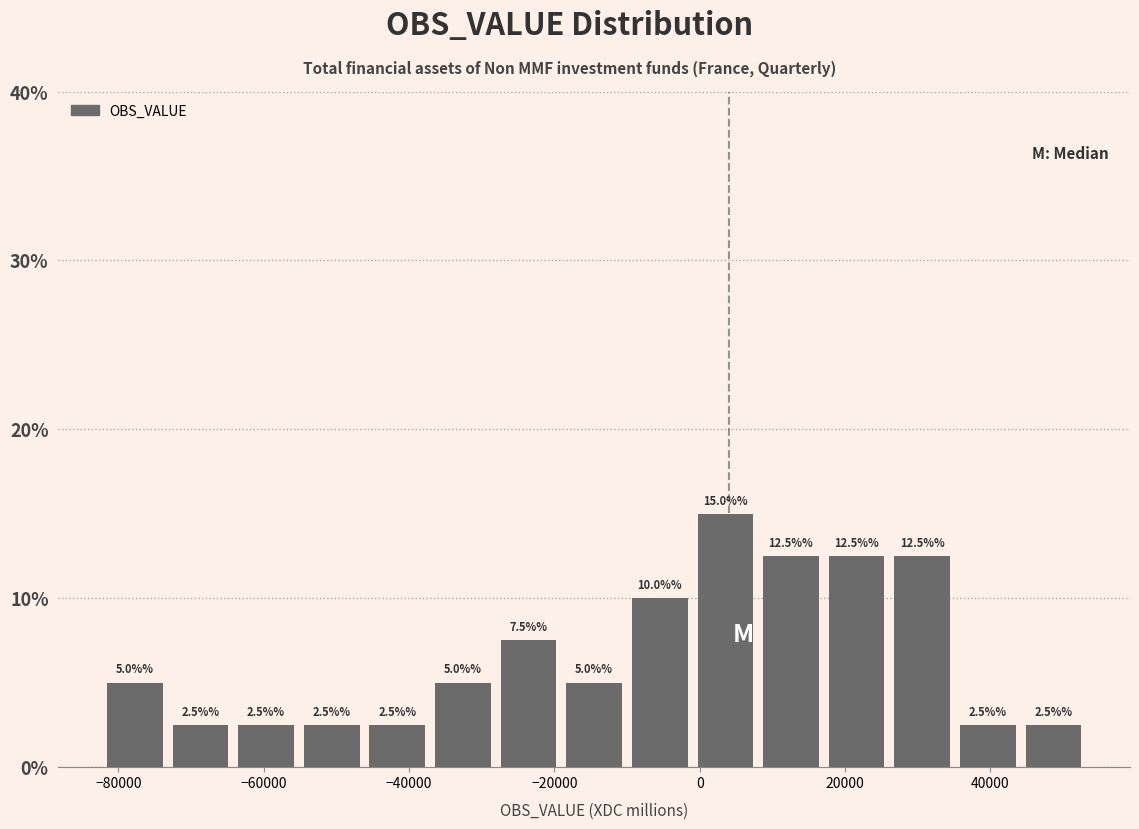

How tall is the bar that spans -38000 to -28000 on the x-axis? The bar edges are not printed on the chart, so give them approximately, as read against the axis.

5.0